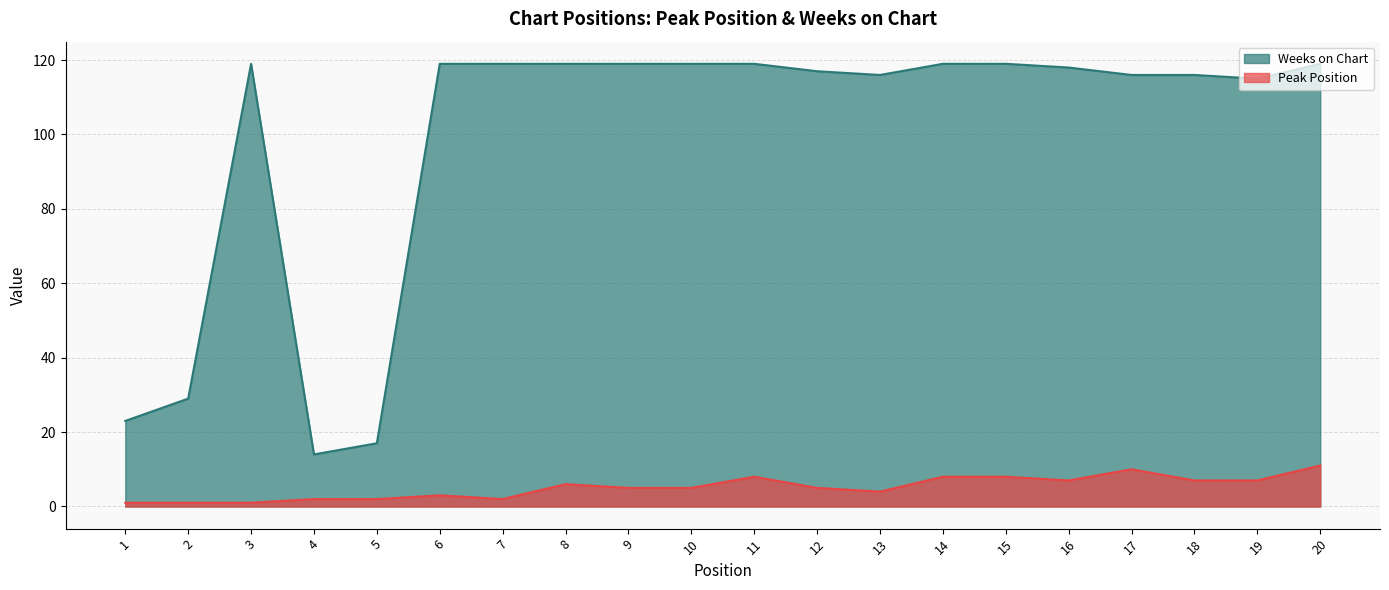

Which series has the largest range (max minus min)?

Weeks on Chart